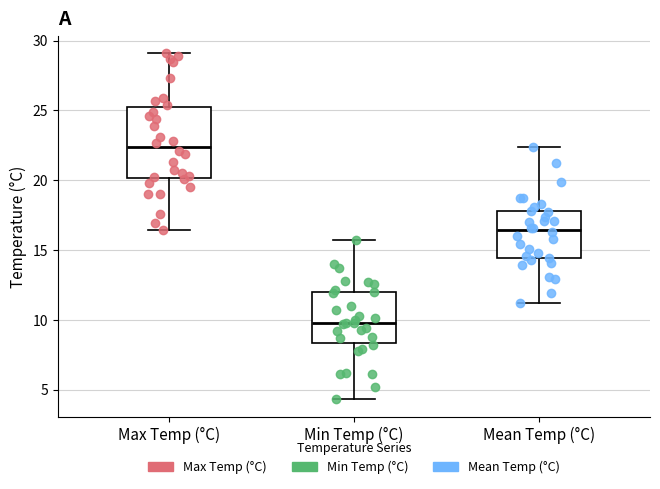

Reading left to right, read every box against the y-axis: the position of its median line, the range the box covers, and the ends of its whiskers. The values are not printed on the chart, so give them approximately, as read against the axis.

Max Temp (°C): median 22.5, box 20.0 to 25.5, whiskers 16.5 to 29.0
Min Temp (°C): median 10.0, box 8.5 to 12.0, whiskers 4.5 to 15.5
Mean Temp (°C): median 16.5, box 14.5 to 18.0, whiskers 11.0 to 22.5